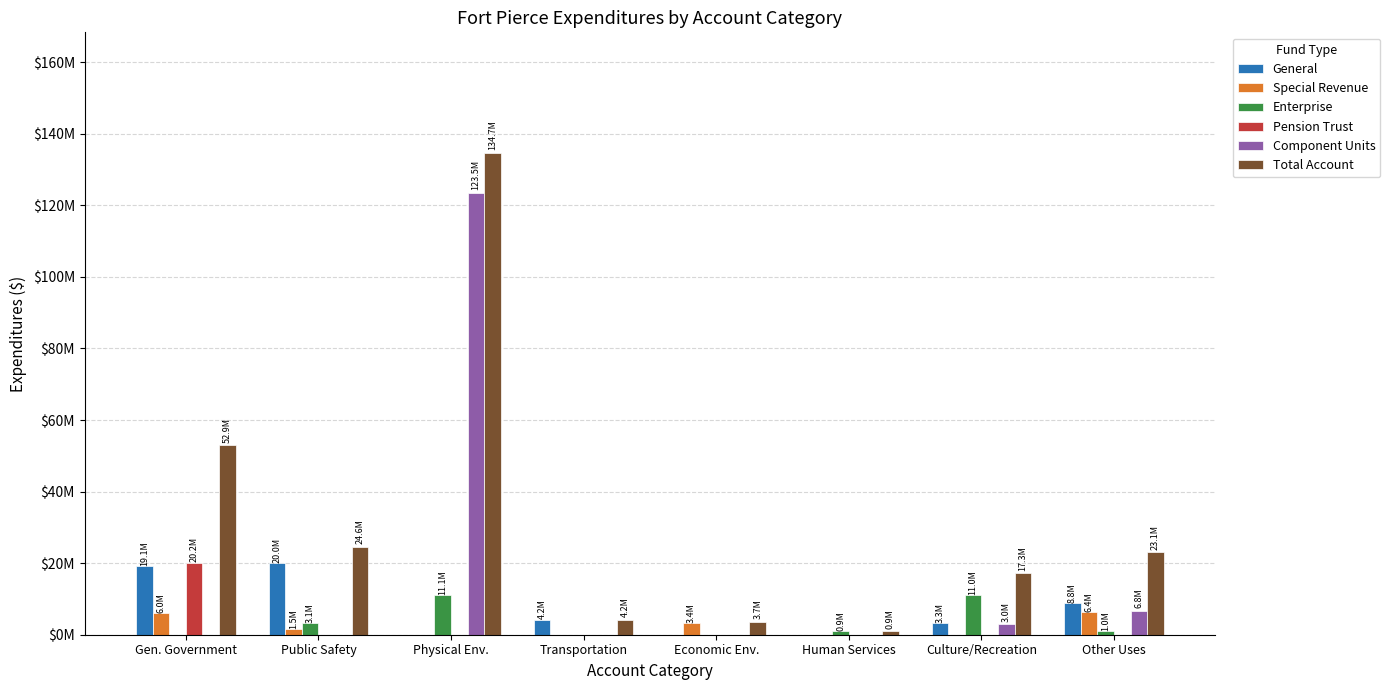

Where is Special Revenue nearest to the value 3224598?

Economic Env.